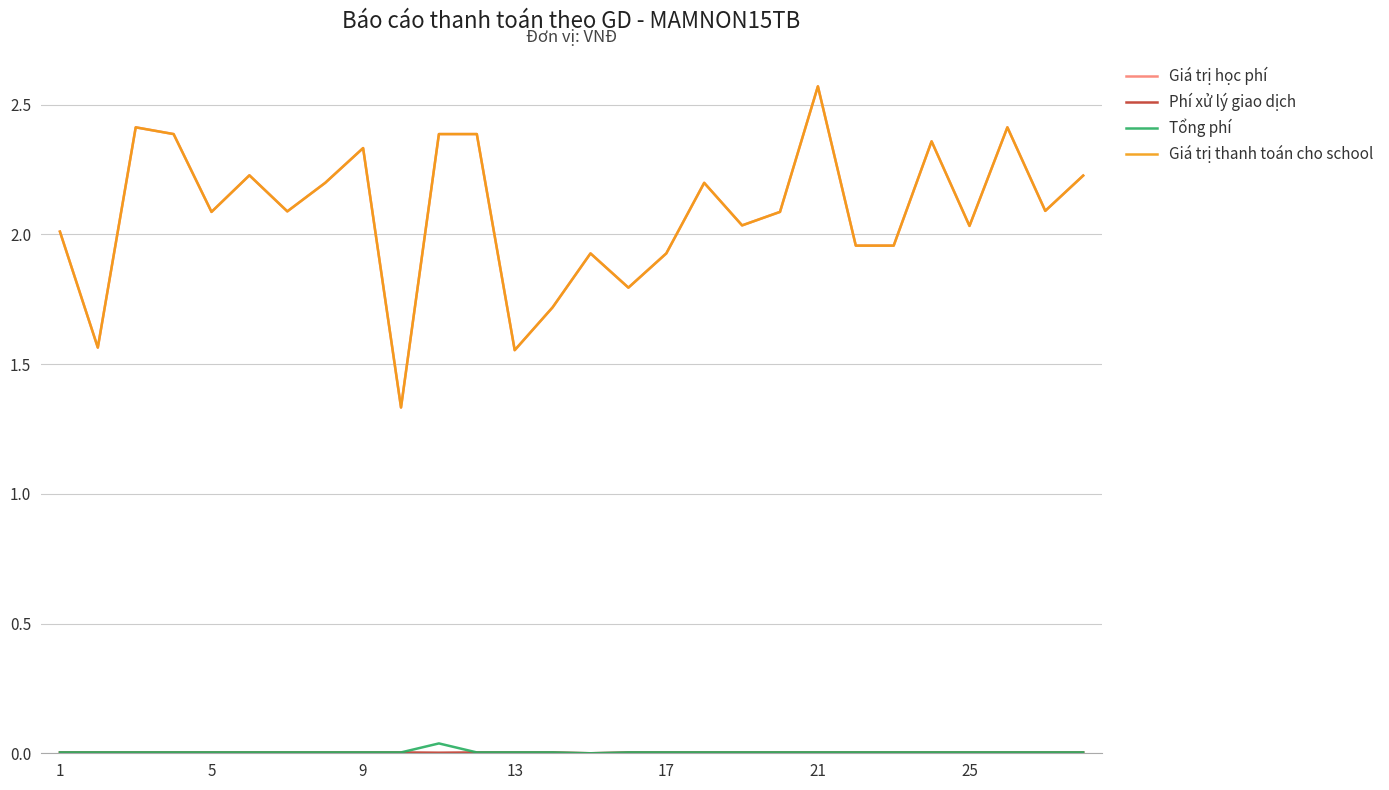

Does the chart have visible grid lines?

Yes